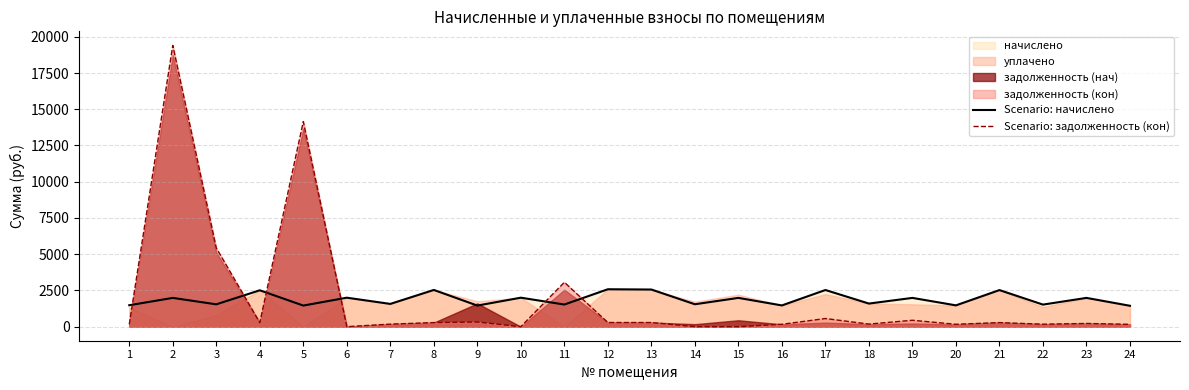

True or false: Scenario: начислено has more than 0 points higher than both neighbors.

True